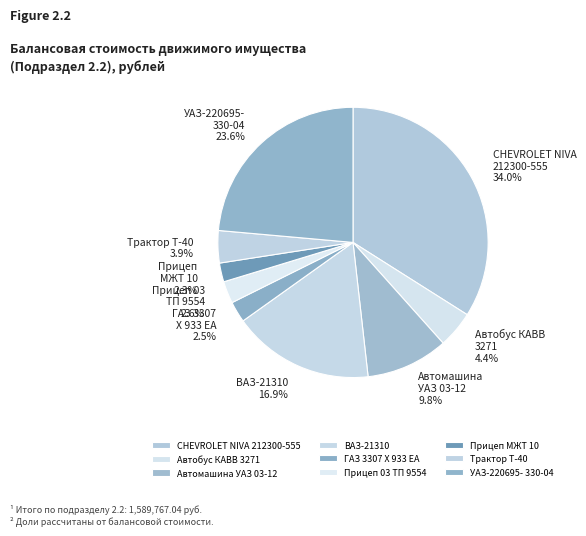

Is УАЗ-220695- 330-04 the majority of the pie?

No